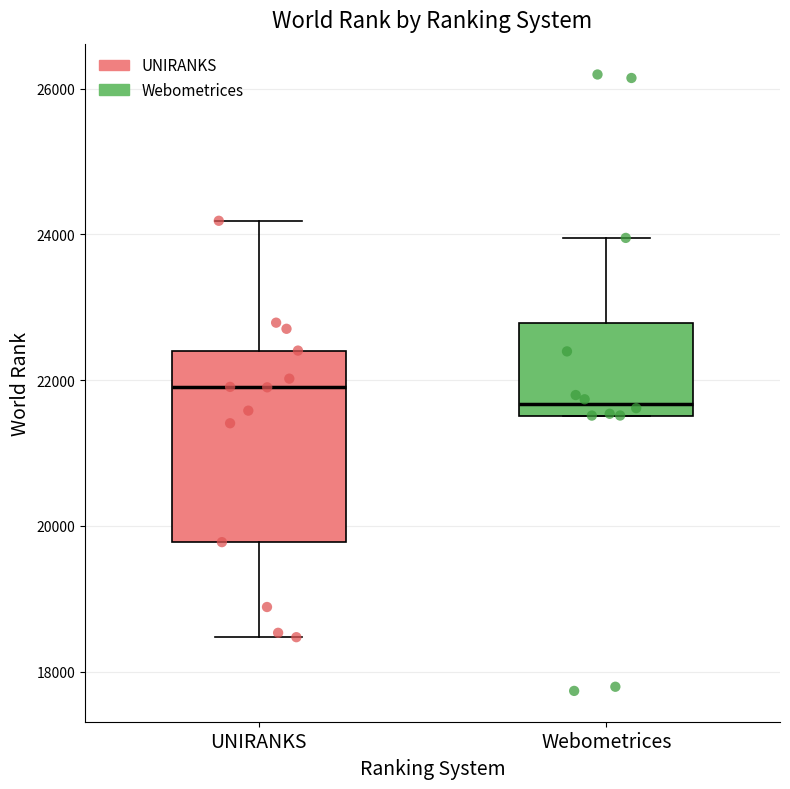

Where is the upper edge of the box for UNIRANKS on the y-axis? The values are not printed on the chart, so give them approximately, as read against the axis.

22400